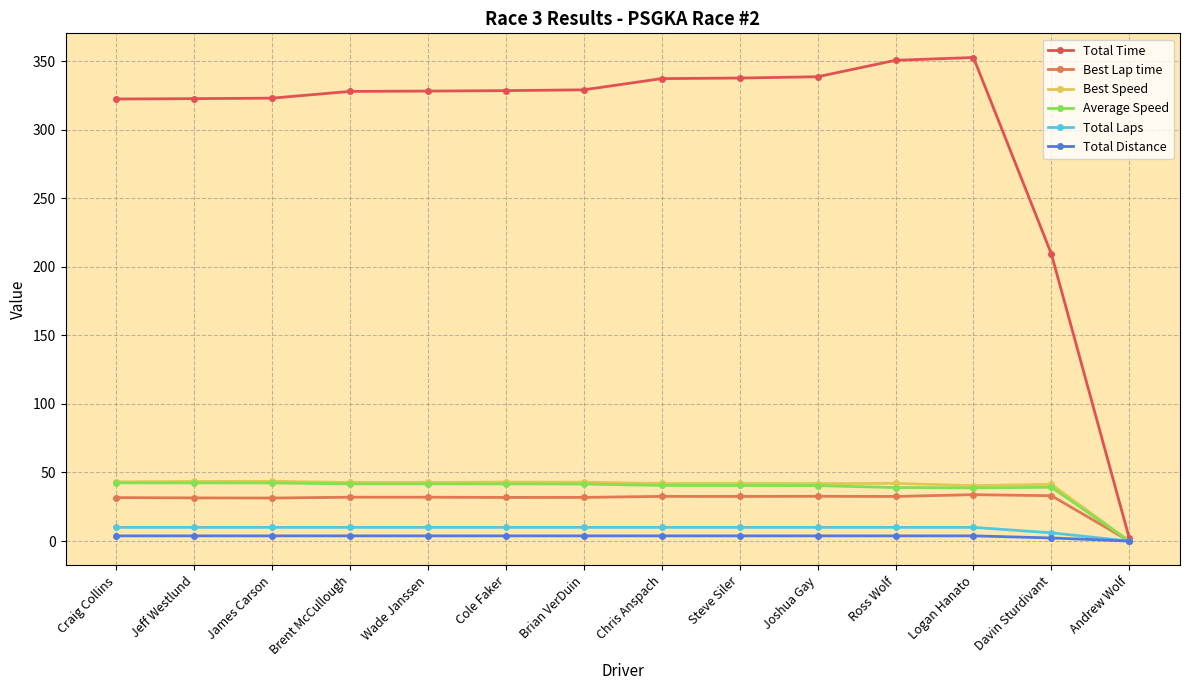

Where is Best Speed nearest to the value 21?

Logan Hanato